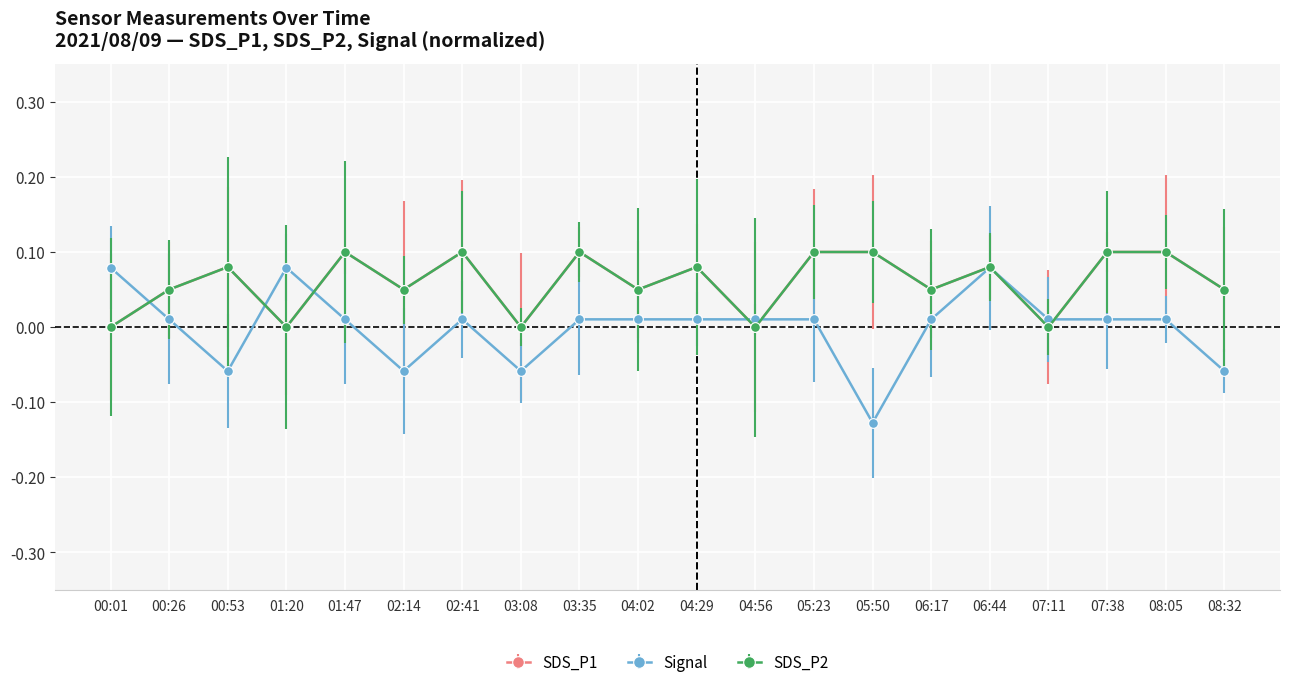

At which label does SDS_P2 reach its peak?

01:47